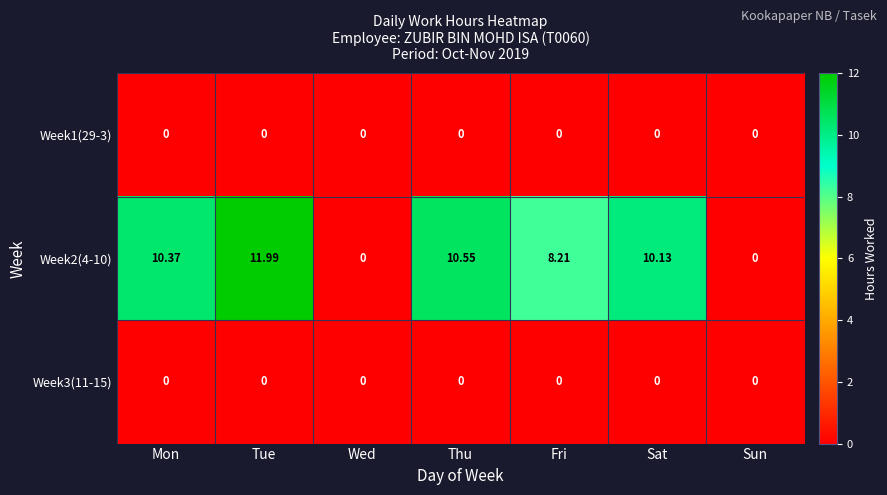

Which category has the highest value across all series?

Tue